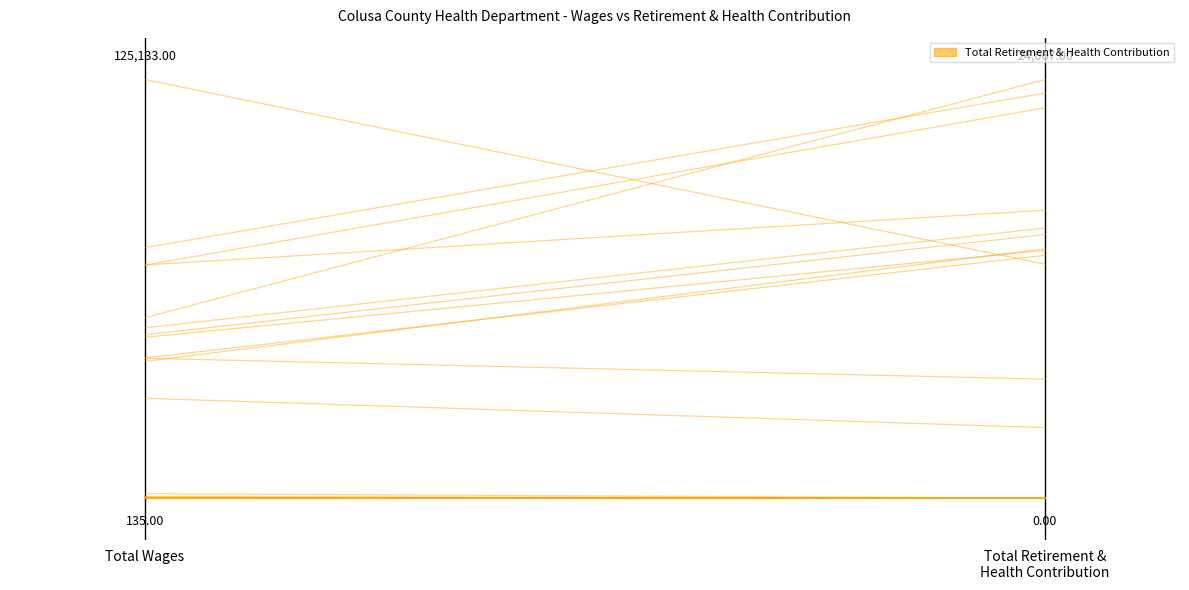

Rank the categories by value from lowest to highest.

Total Retirement &
Health Contribution, Total Wages